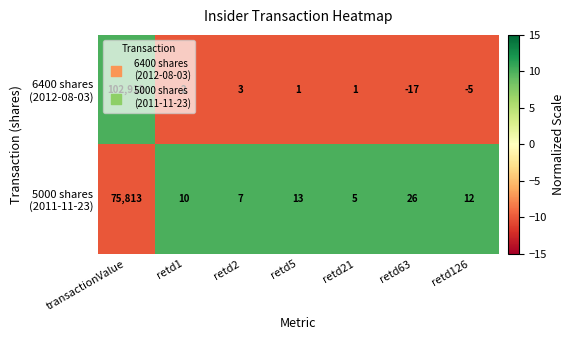

What is the maximum value shown in the chart?

102912